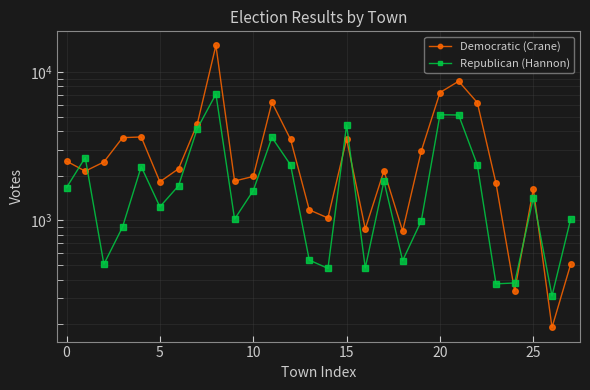

How many data points in Republican (Hannon) are less than 1590?

14